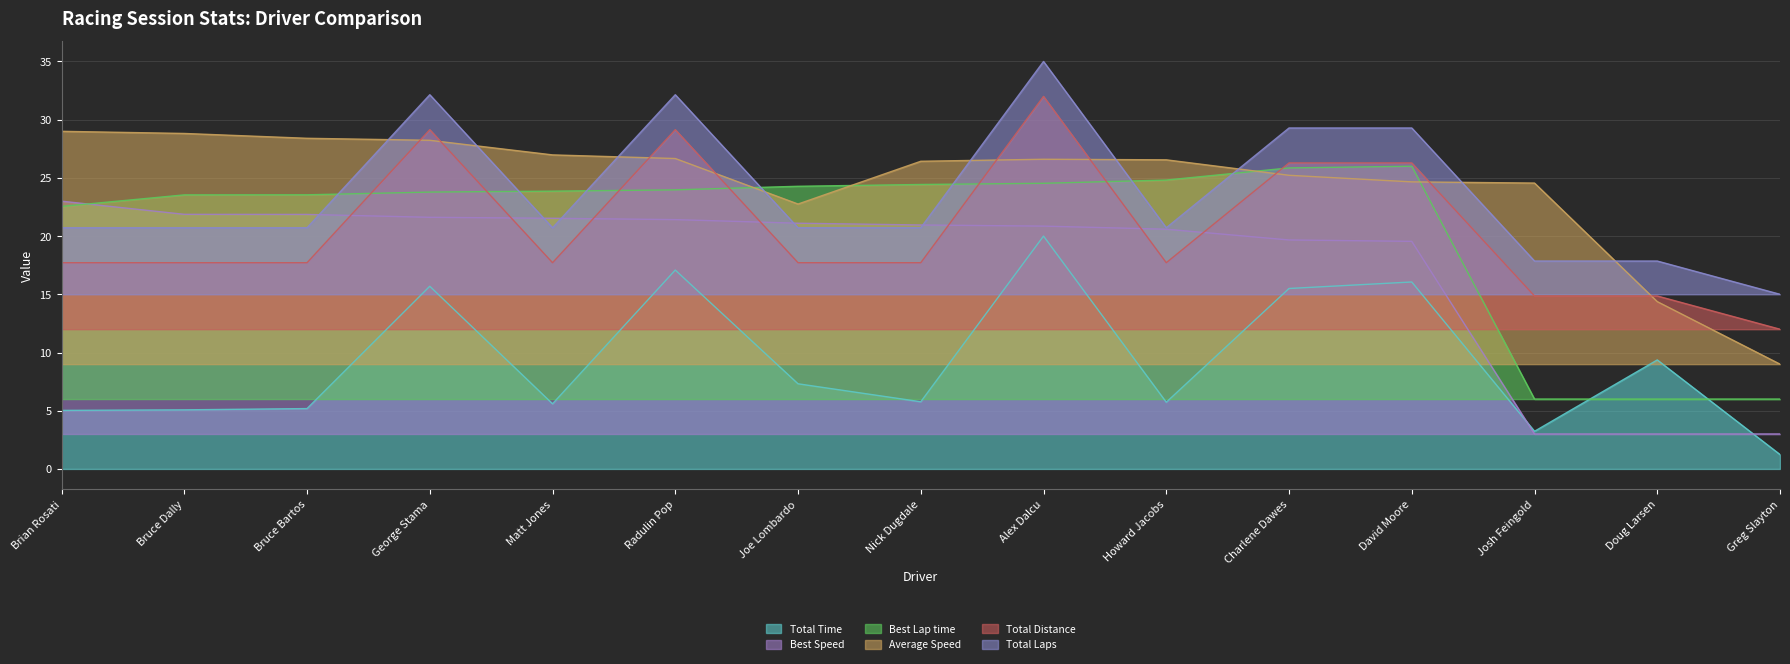

What is the value of the Total Time point at the 8th from the left?

5.8